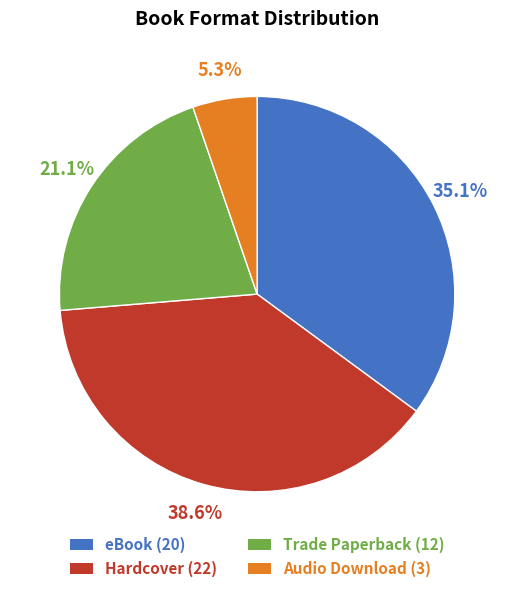

Does Trade Paperback represent more than half of the total?

No